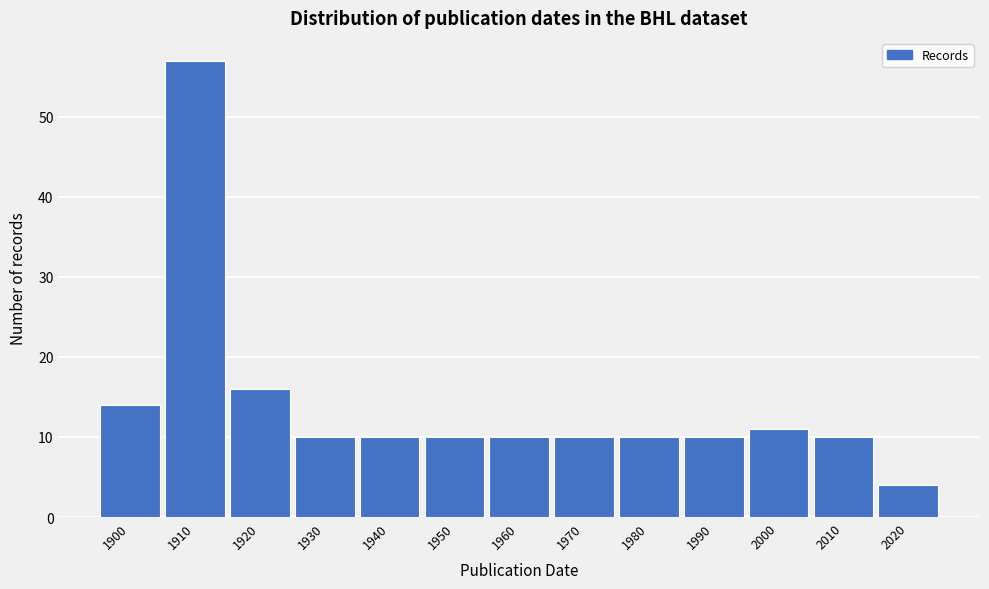

Reading left to right, transcribe all the data shown in this chart.

14	57	16	10	10	10	10	10	10	10	11	10	4